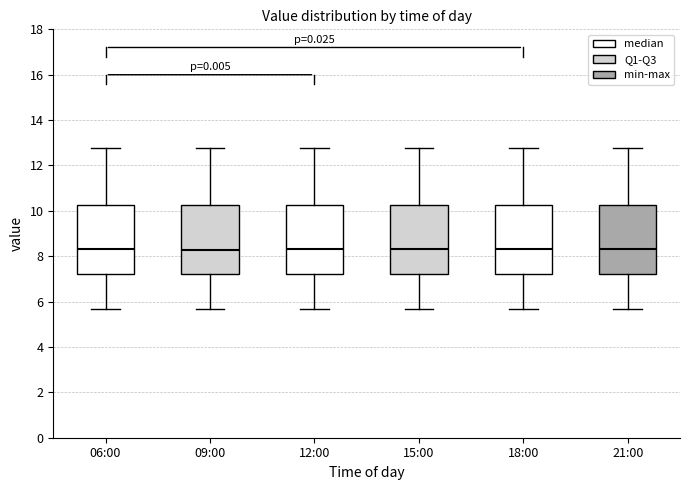

Reading left to right, read every box against the y-axis: the position of its median line, the range the box covers, and the ends of its whiskers. The values are not printed on the chart, so give them approximately, as read against the axis.

06:00: median 8.4, box 7.2 to 10.2, whiskers 5.6 to 12.8
09:00: median 8.2, box 7.2 to 10.2, whiskers 5.6 to 12.8
12:00: median 8.4, box 7.2 to 10.2, whiskers 5.6 to 12.8
15:00: median 8.4, box 7.2 to 10.2, whiskers 5.6 to 12.8
18:00: median 8.4, box 7.2 to 10.2, whiskers 5.6 to 12.8
21:00: median 8.4, box 7.2 to 10.2, whiskers 5.6 to 12.8